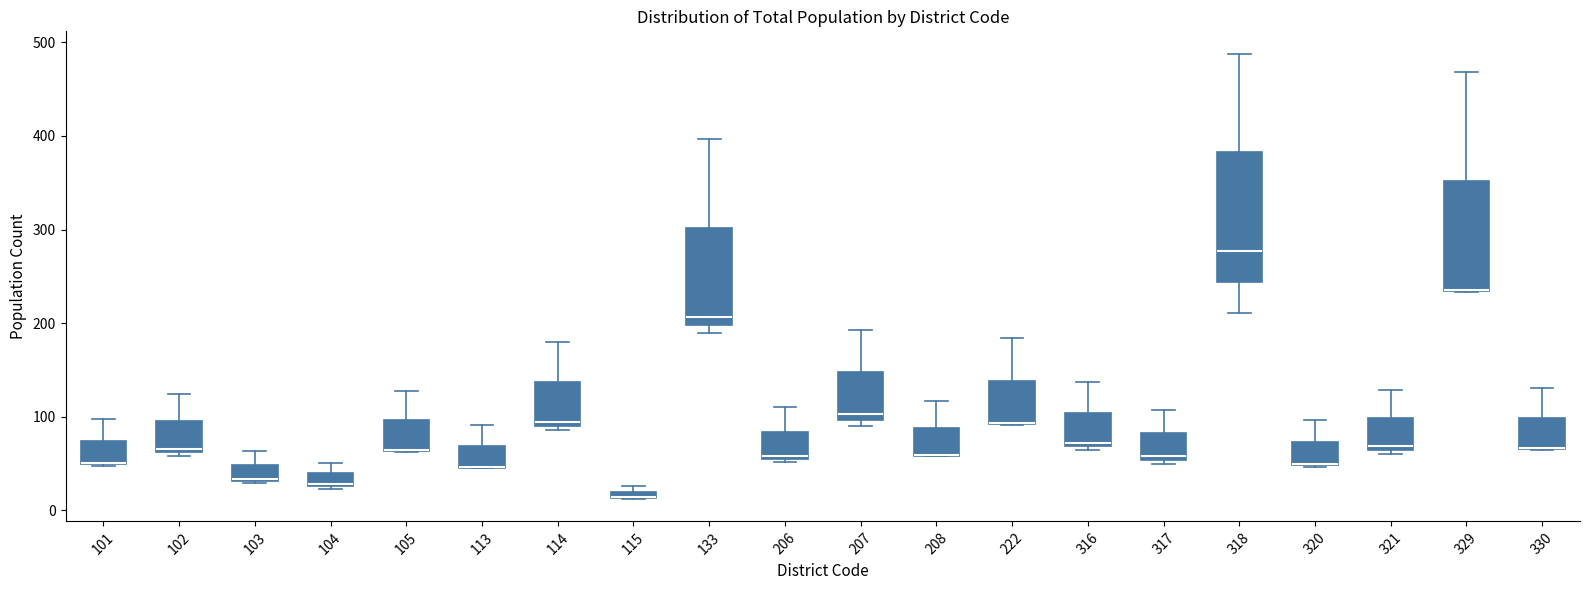

Comparing the boxes themselves (not the whiskers), which one is the tallest?

318